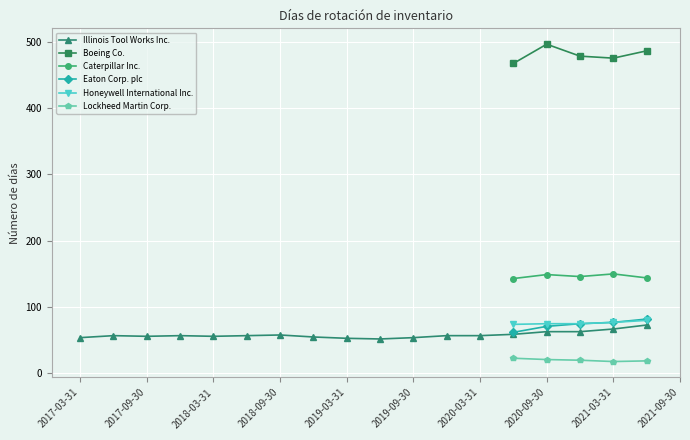

The value of Honeywell International Inc. at 2020-09-30 is 98. True or false?

False